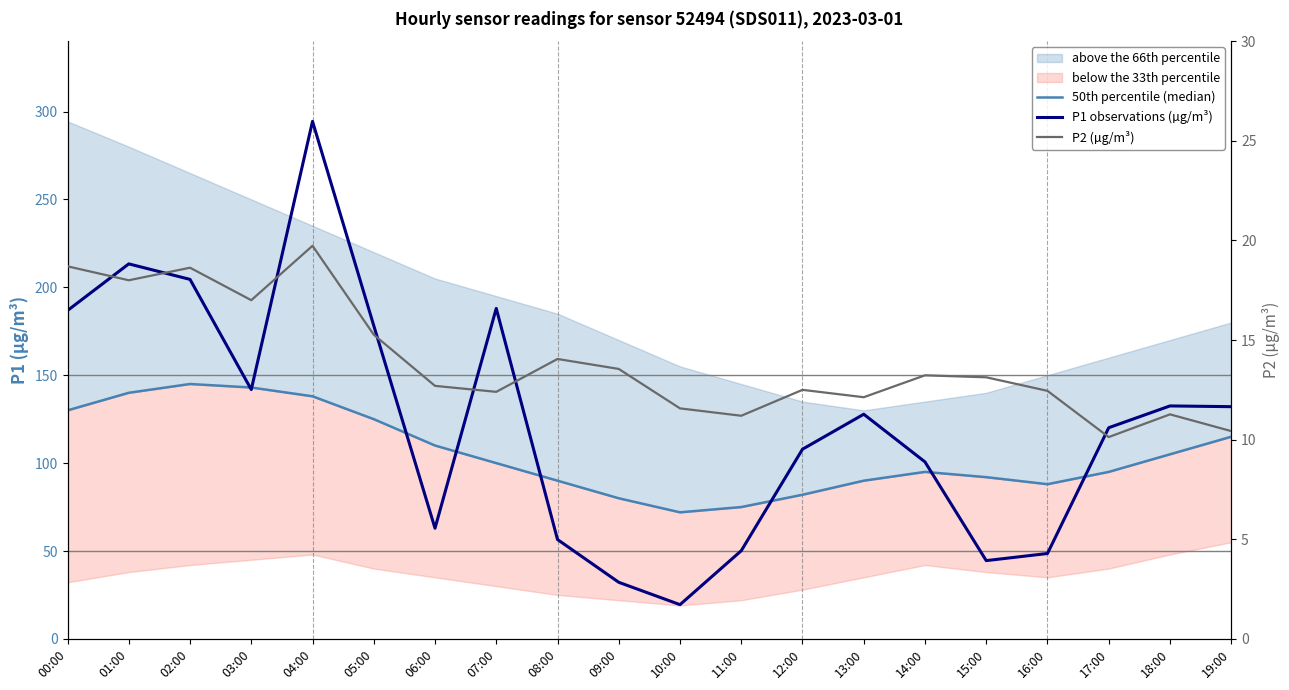

True or false: P1 observations (µg/m³) and P2 (µg/m³) intersect in this chart.

False